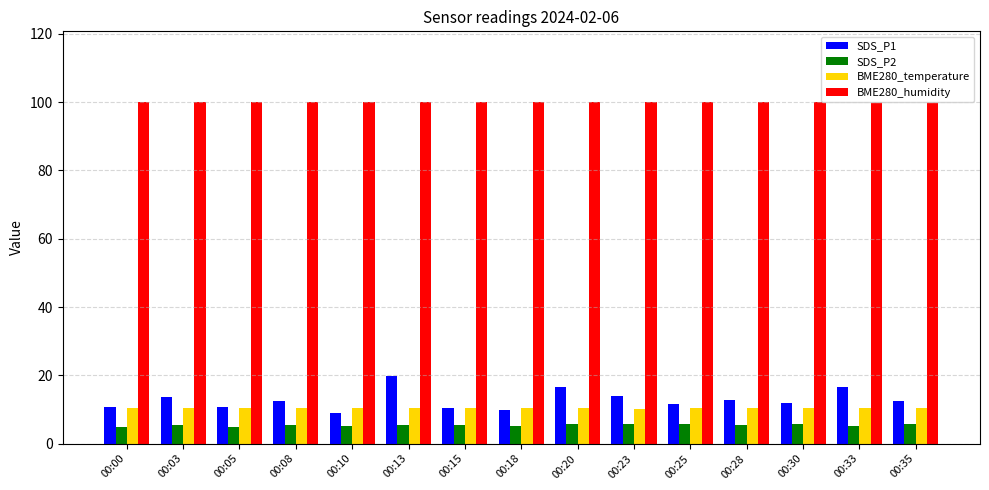

Which series has the largest range (max minus min)?

SDS_P1